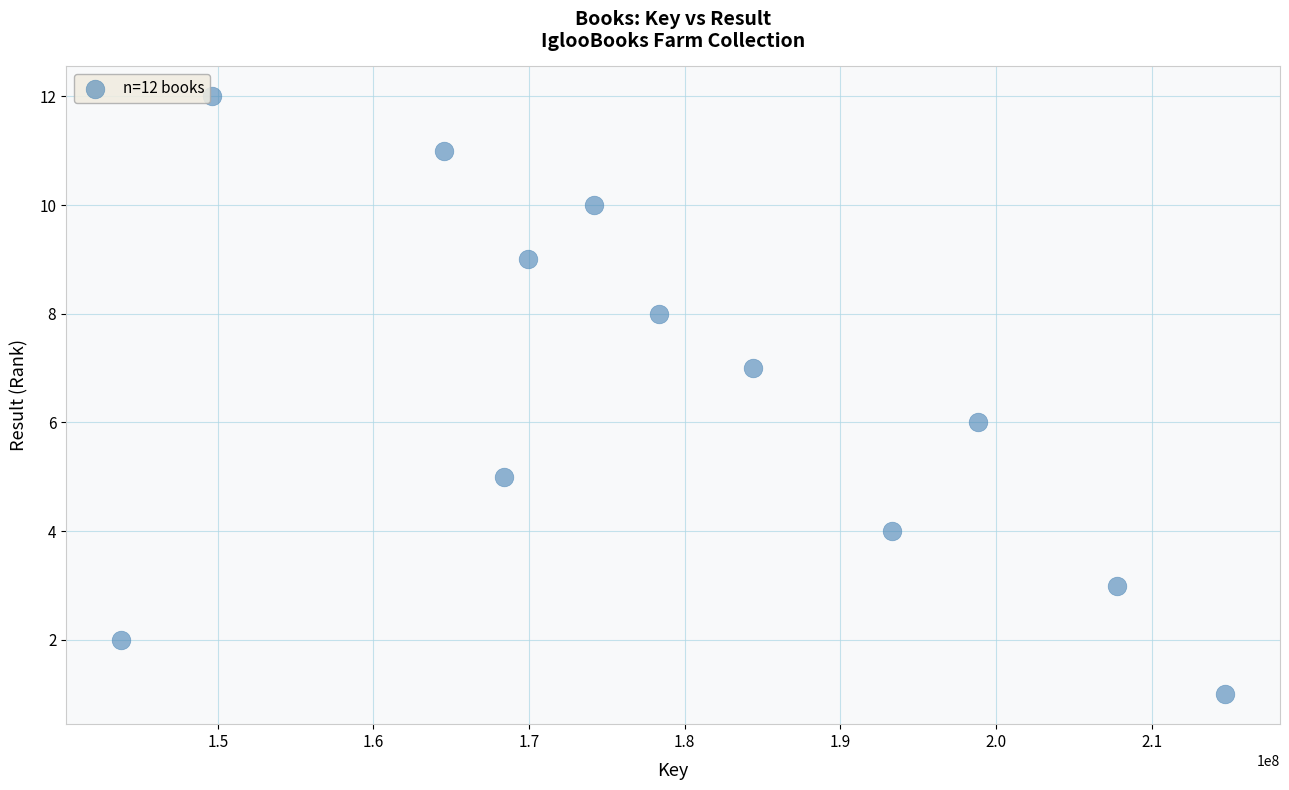

What is the range of Y values (max minus min)?

11